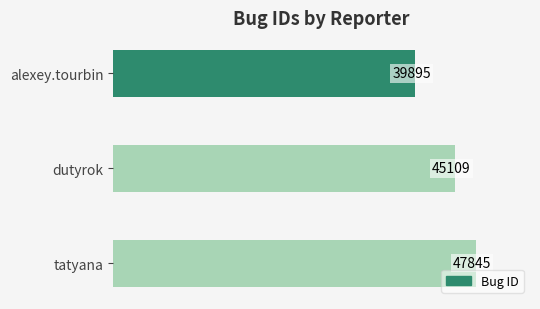

Is it true that the value at alexey.tourbin is 39895?

True